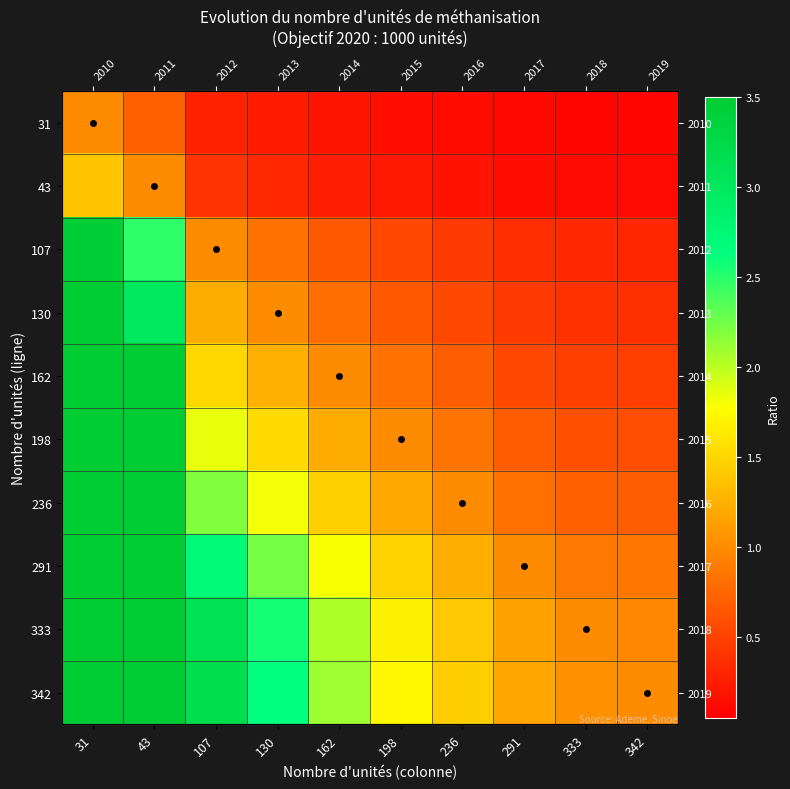

Which category has the highest value across all series?

31